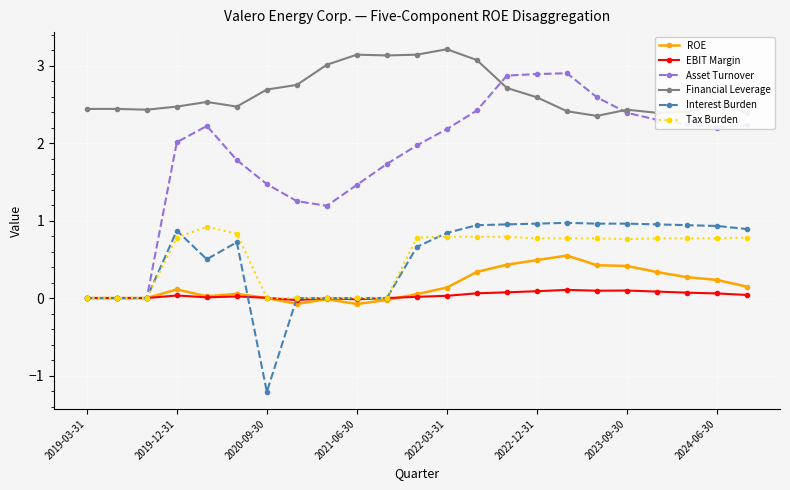

Which series has the largest total across all categories?

Financial Leverage